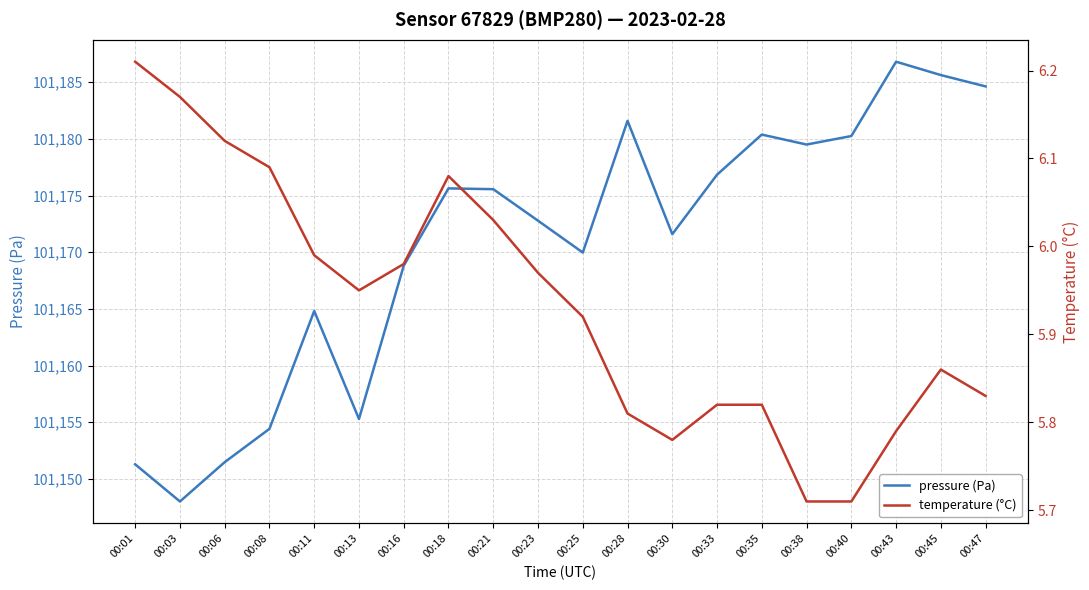

What is the difference between the maximum and minimum values in the temperature (°C) series?

0.5